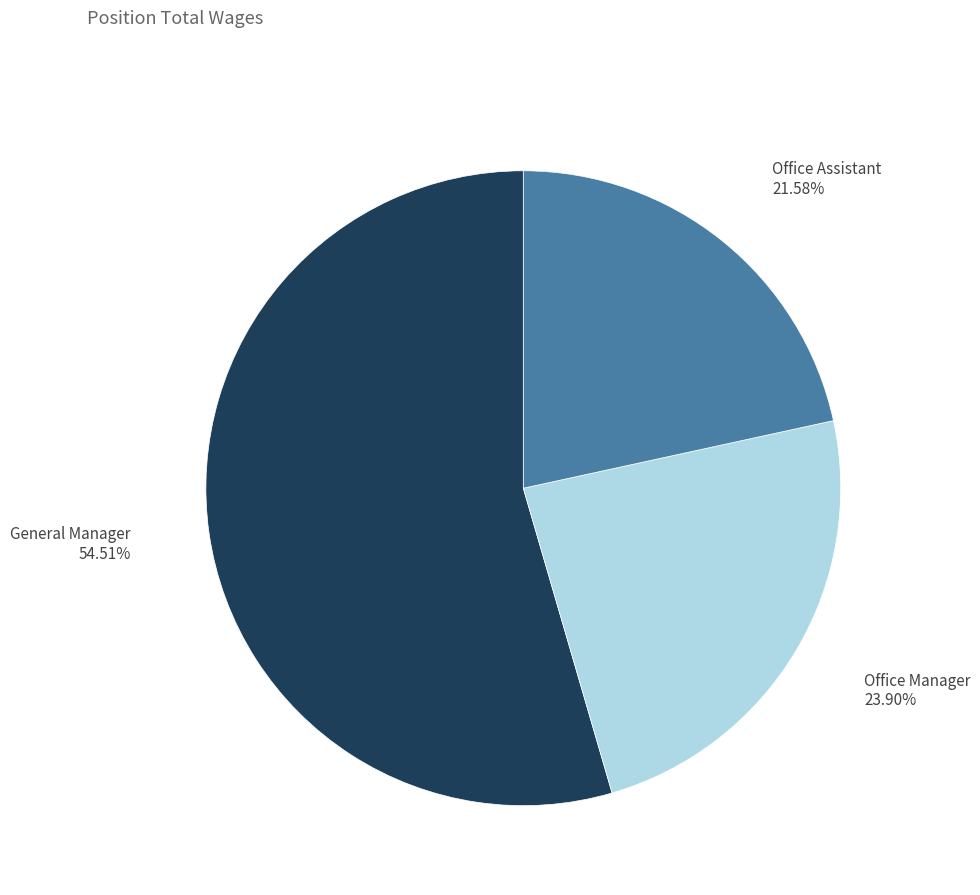

Is there any slice that represents more than half of the pie?

Yes